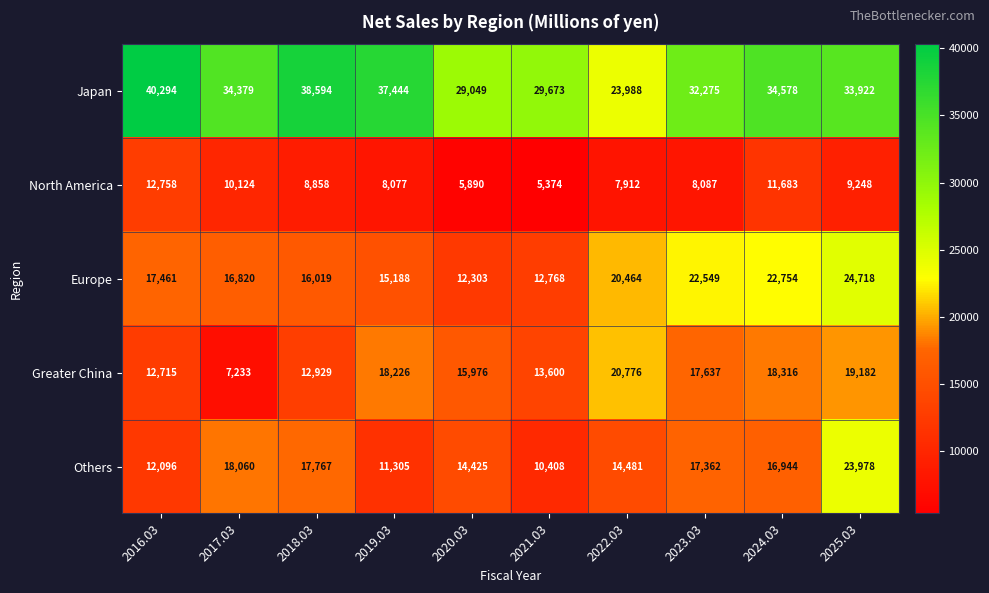

How many distinct data groups are displayed?

5